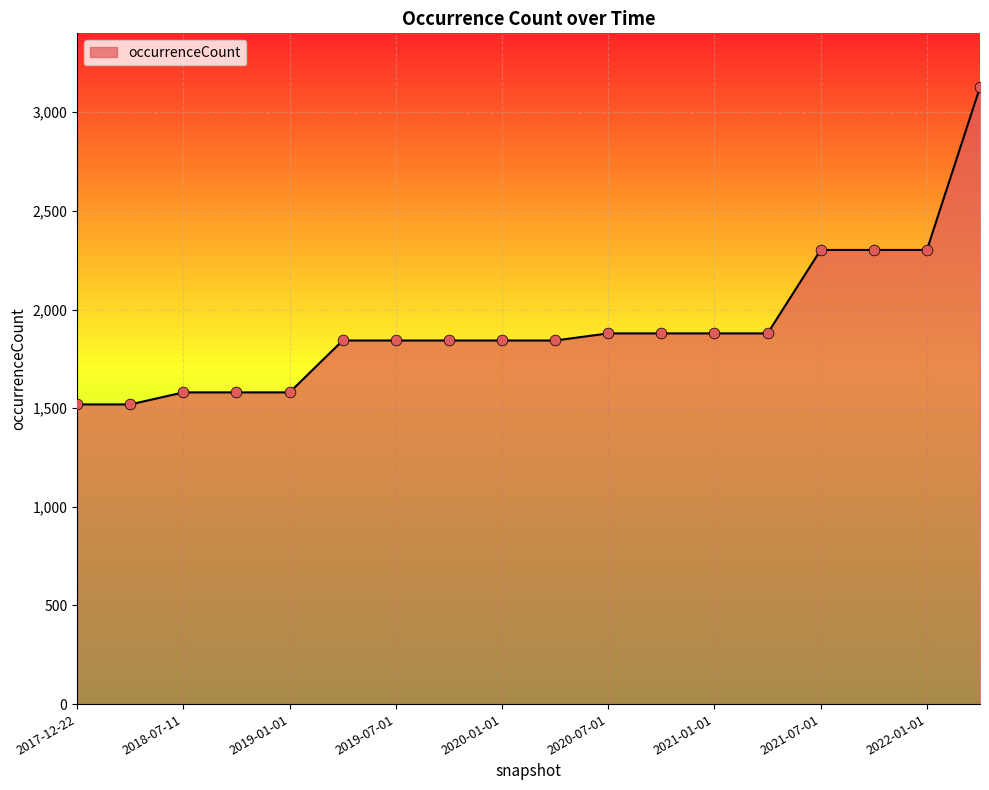

What is the greatest value displayed?

3127